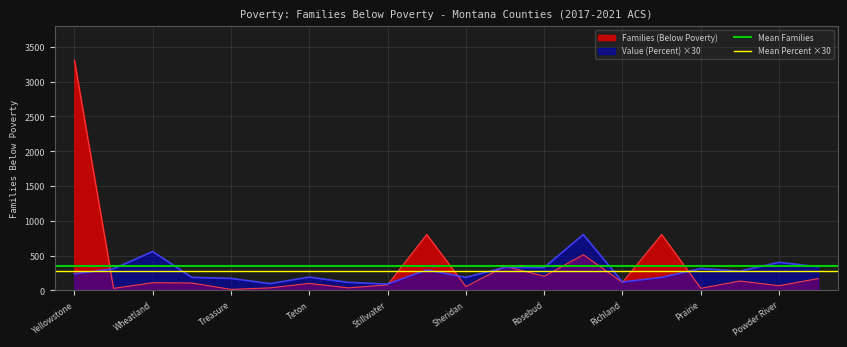

True or false: Value (Percent) ×30 has a value of 558 at Wheatland.

True